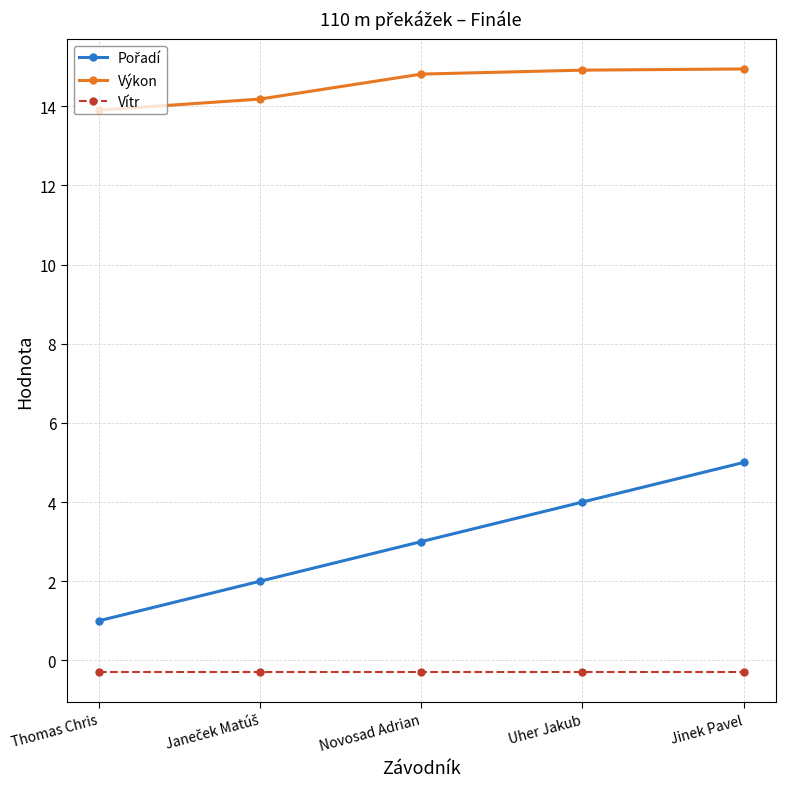

What is the sum of all Vítr values?

-1.5